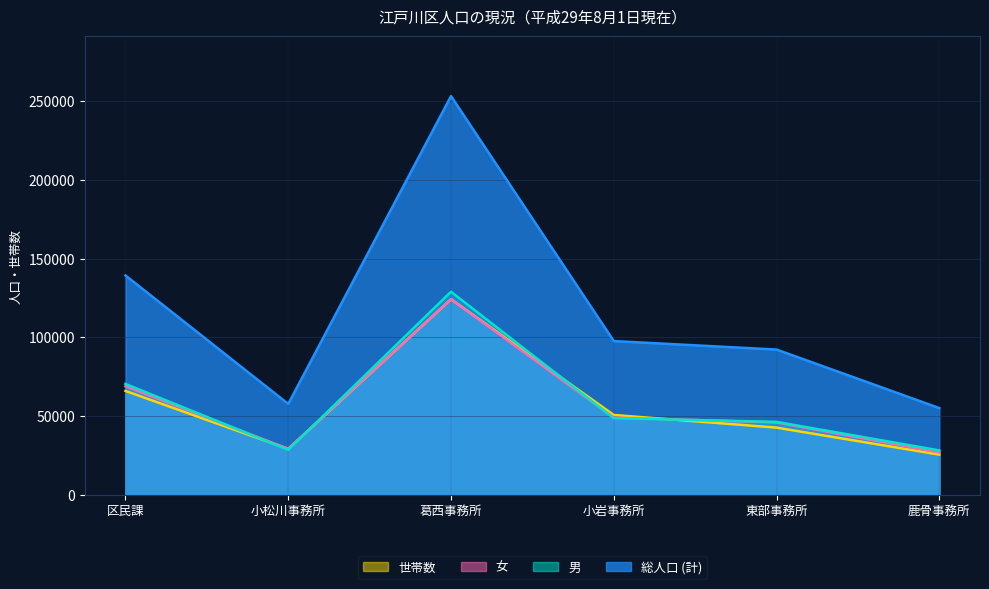

What is the difference between the maximum and minimum values in the 男 series?

100752